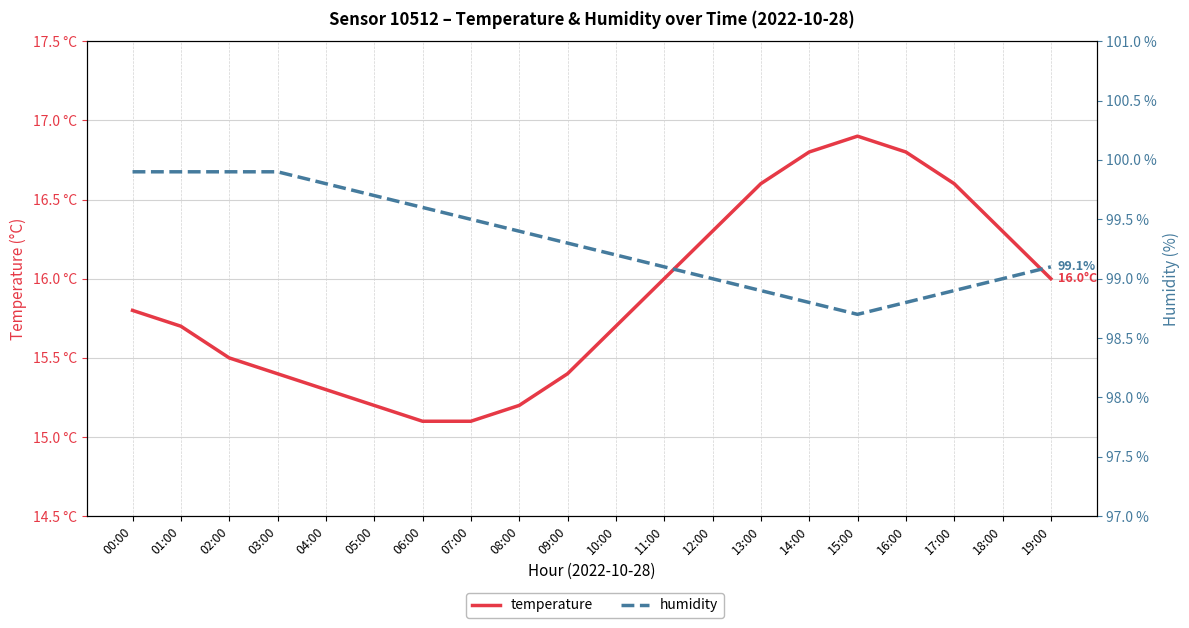

What is the approximate value of humidity at 08:00?

99.4